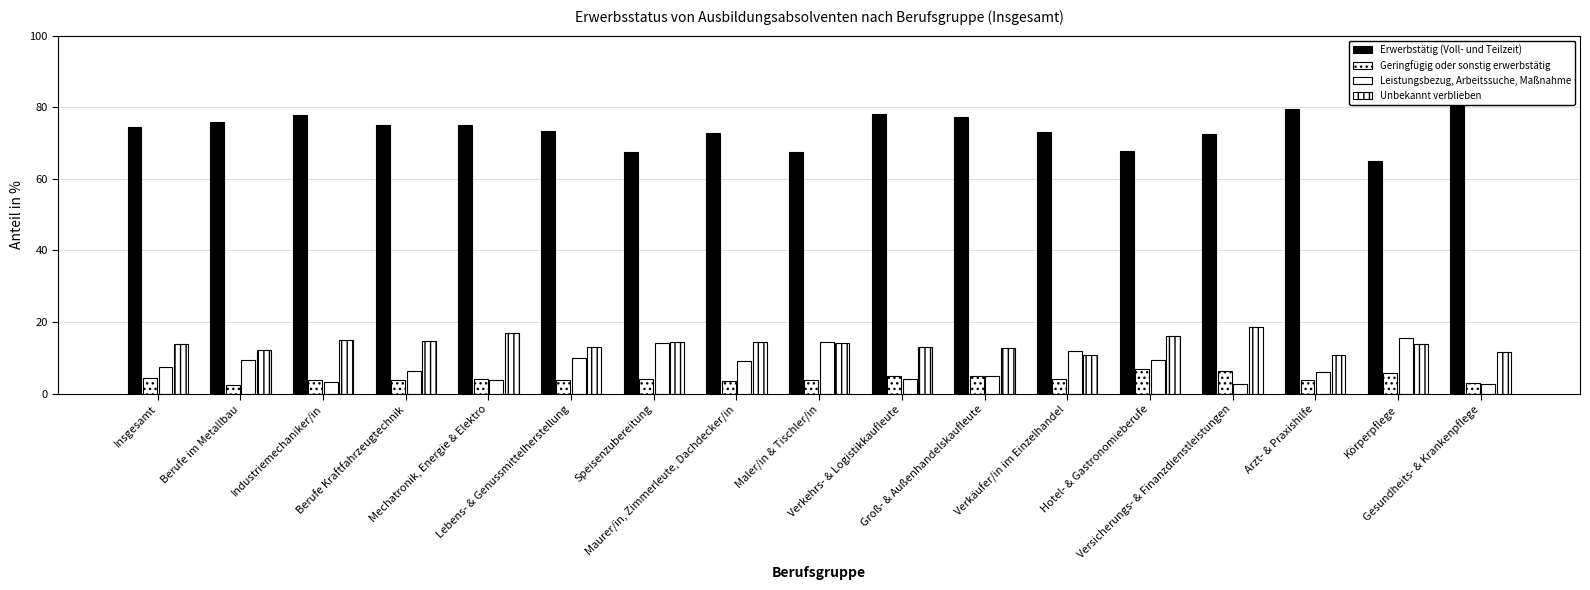

True or false: Leistungsbezug, Arbeitssuche, Maßnahme has a value of 10.0 at Lebens- & Genussmittelherstellung.

True